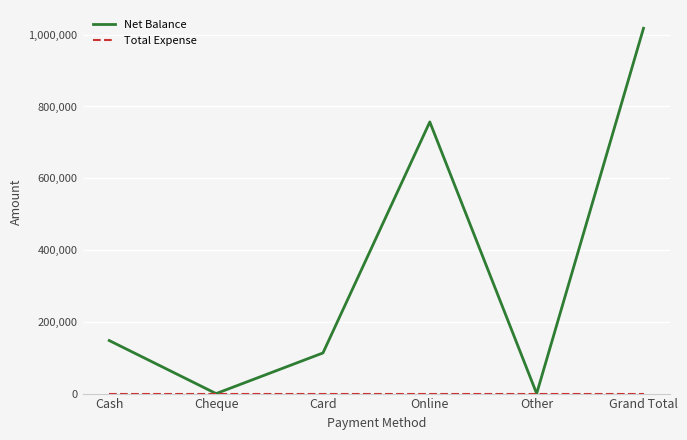

What is the total value across all series at Cash?

147791